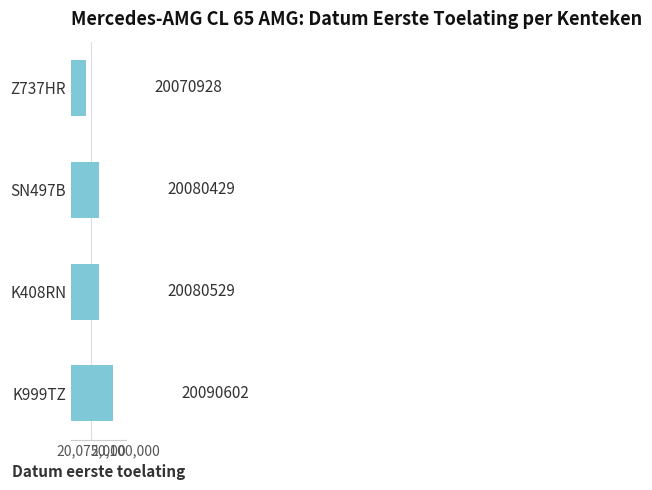

Reading bottom to top, list all the values displayed in this chart.

K999TZ=20090602	K408RN=20080529	SN497B=20080429	Z737HR=20070928